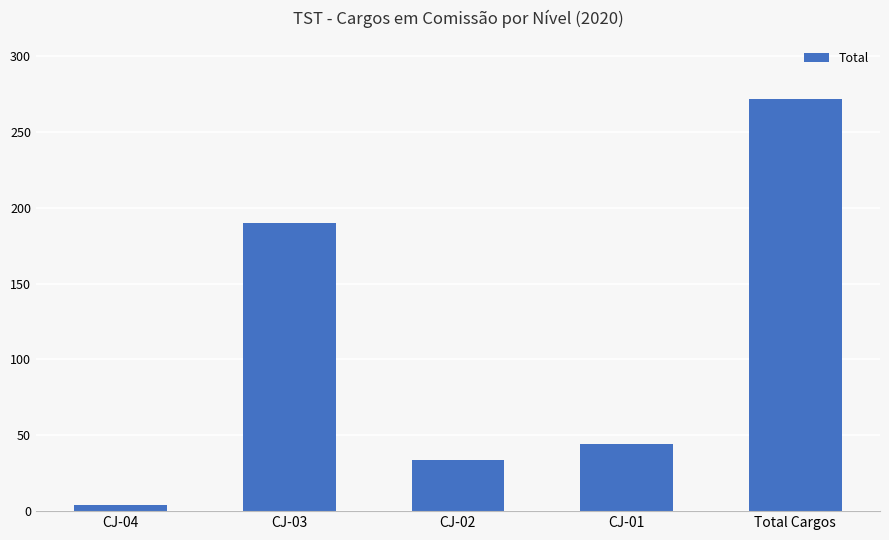

What is the label of the 1st bar from the left?

CJ-04